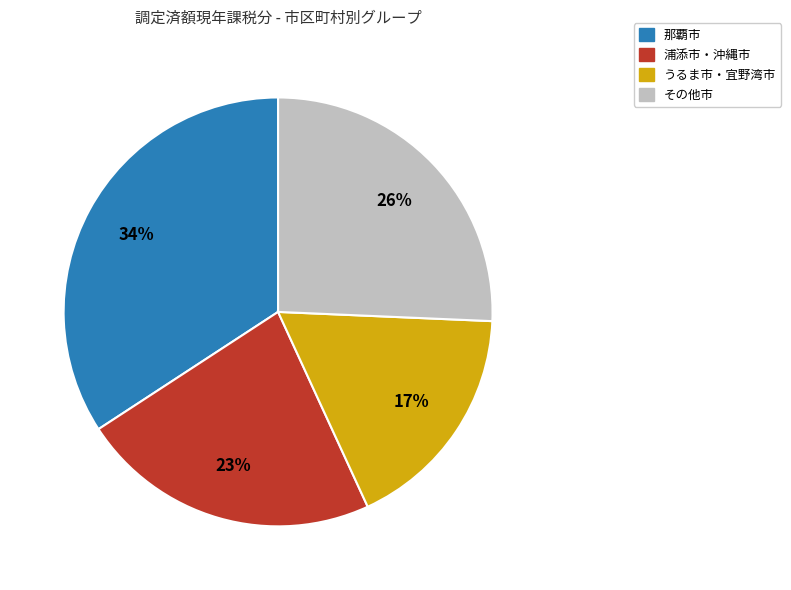

True or false: うるま市・宜野湾市 accounts for 7% of the total.

False